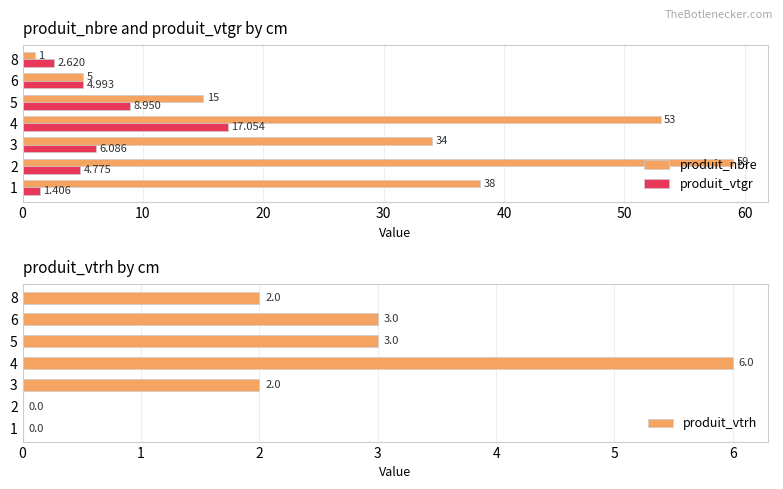

Count the produit_vtrh values in the range 0 to 3.

6